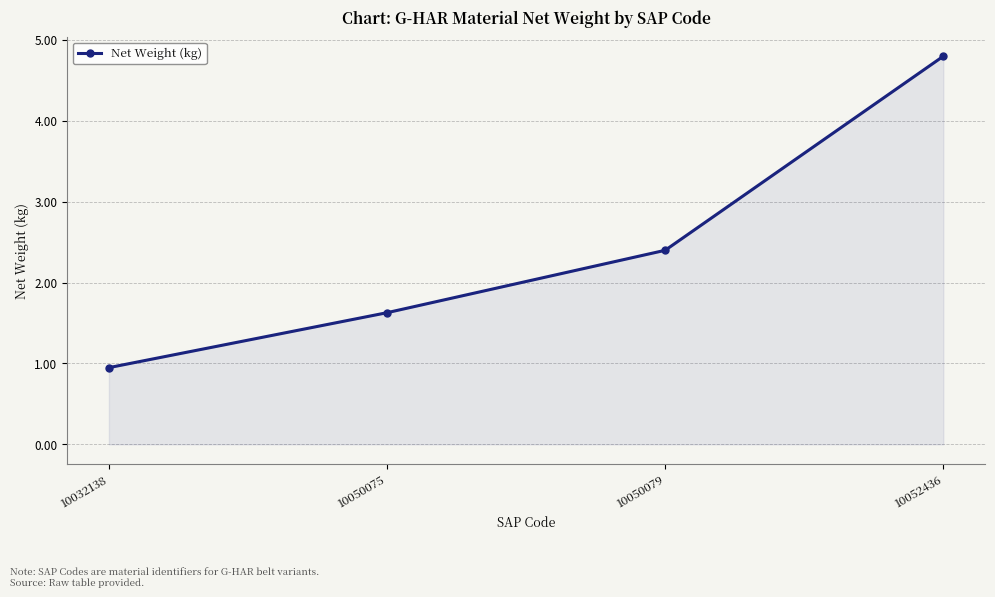

Where does the data first go above 2?

10050079